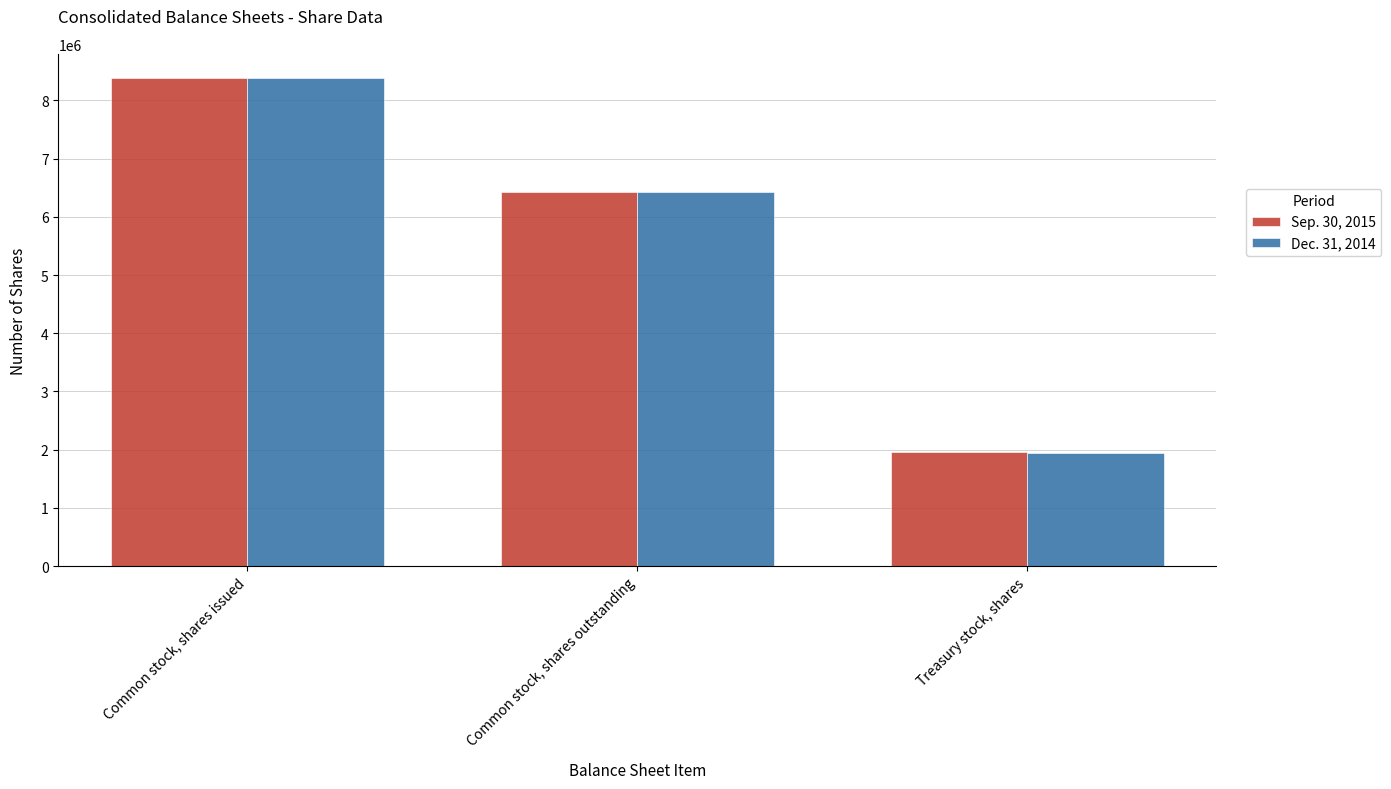

What is the label of the 2nd bar from the left?

Common stock, shares outstanding